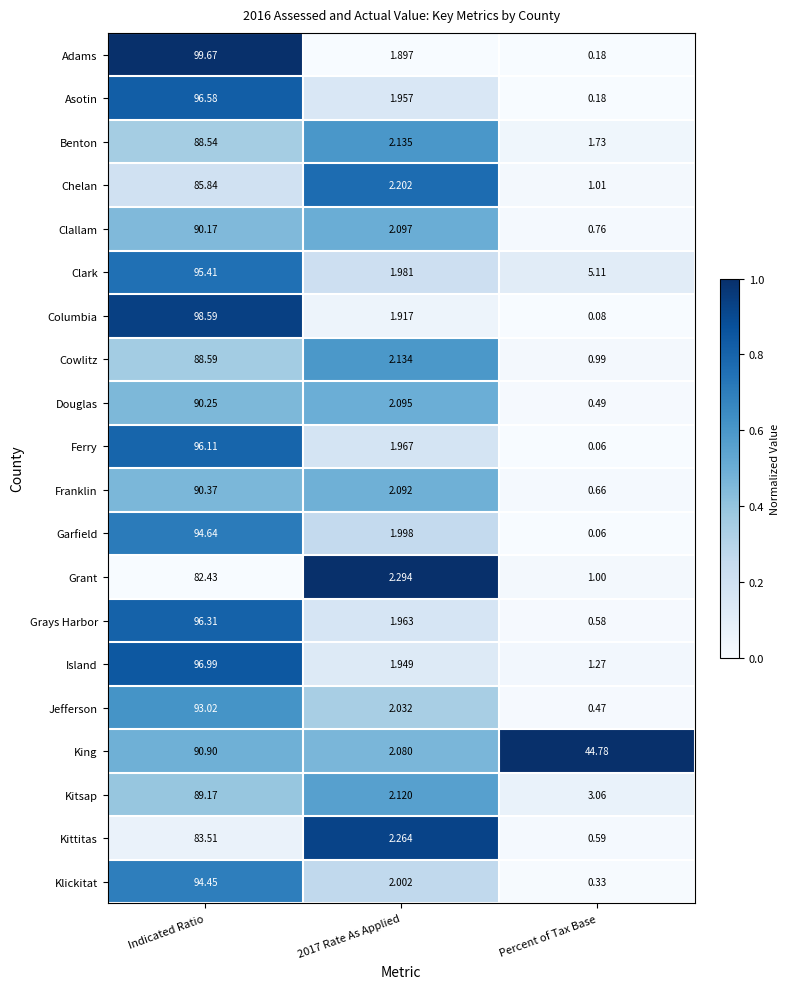

Count the number of data series in this chart.

20